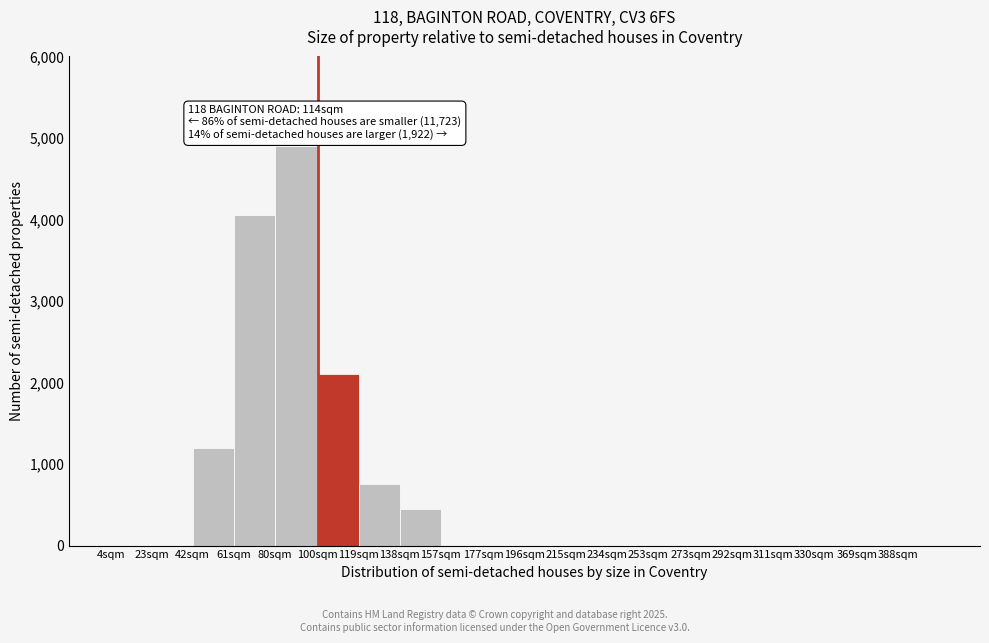

Reading left to right, what are all the values shown in this chart?

4sqm=0	23sqm=0	42sqm=1200	61sqm=4050	80sqm=4900	100sqm=2100	119sqm=750	138sqm=450	157sqm=0	177sqm=0	196sqm=0	215sqm=0	234sqm=0	253sqm=0	273sqm=0	292sqm=0	311sqm=0	330sqm=0	369sqm=0	388sqm=0